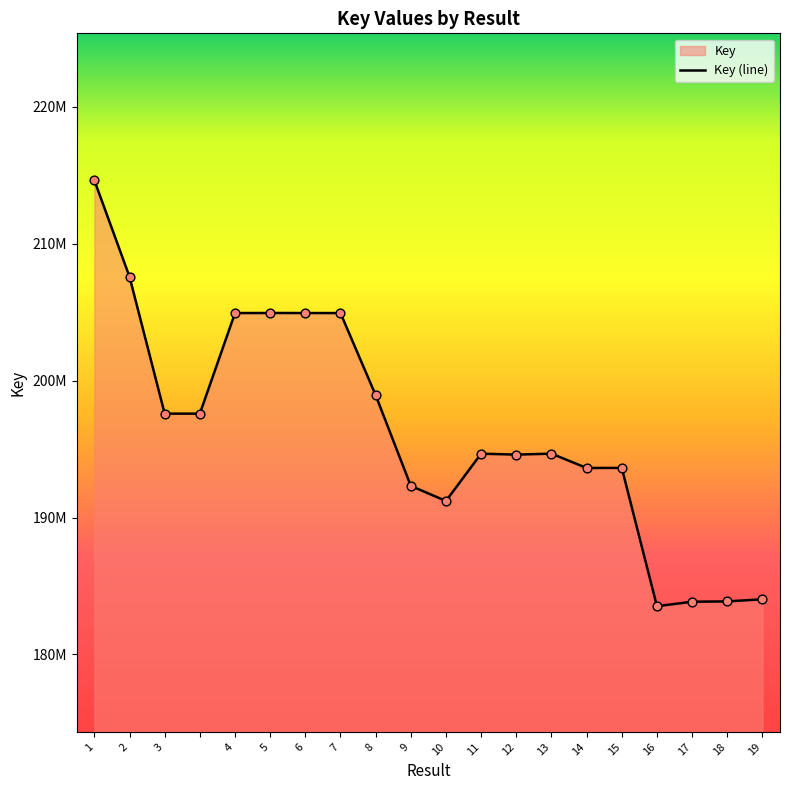

What is the change in value from 9 to 13?

+2355706